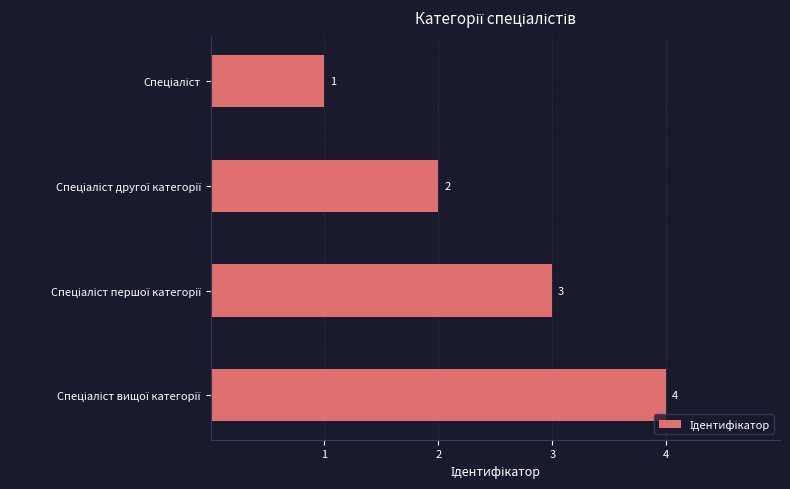

Does the chart contain stacked bars?

No